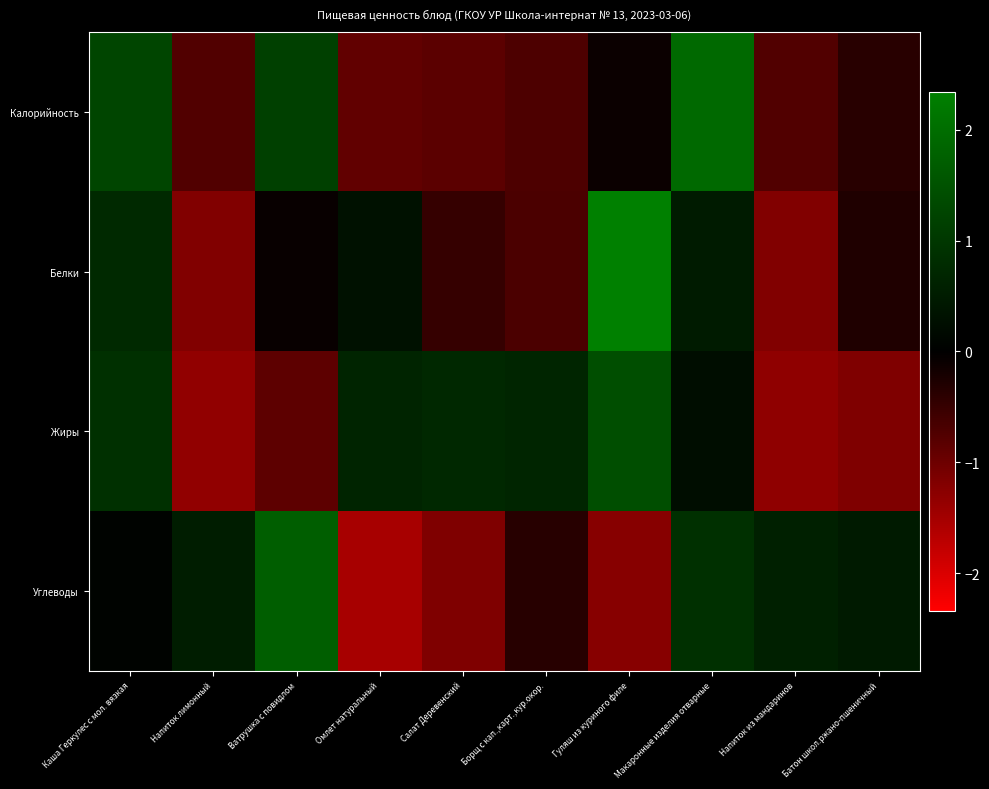

Reading left to right, list all the values displayed in this chart.

Калорийность: Каша Геркулес с мол. вязкая=1.3	Напиток лимонный=-0.7	Ватрушка с повидлом=1.2	Омлет натуральный=-0.9	Салат Деревенский=-0.8	Борщ с кап.,карт.,кур.окор.=-0.7	Гуляш из куриного филе=-0.1	Макаронные изделия отварные=1.9	Напиток из мандаринов=-0.7	Батон школ.ржано-пшеничный=-0.4
Белки: Каша Геркулес с мол. вязкая=0.8	Напиток лимонный=-1.2	Ватрушка с повидлом=-0.1	Омлет натуральный=0.3	Салат Деревенский=-0.5	Борщ с кап.,карт.,кур.окор.=-0.7	Гуляш из куриного филе=2.3	Макаронные изделия отварные=0.5	Напиток из мандаринов=-1.2	Батон школ.ржано-пшеничный=-0.3
Жиры: Каша Геркулес с мол. вязкая=0.9	Напиток лимонный=-1.3	Ватрушка с повидлом=-0.9	Омлет натуральный=0.7	Салат Деревенский=0.7	Борщ с кап.,карт.,кур.окор.=0.7	Гуляш из куриного филе=1.4	Макаронные изделия отварные=0.2	Напиток из мандаринов=-1.3	Батон школ.ржано-пшеничный=-1.2
Углеводы: Каша Геркулес с мол. вязкая=0.1	Напиток лимонный=0.5	Ватрушка с повидлом=1.7	Омлет натуральный=-1.5	Салат Деревенский=-1.2	Борщ с кап.,карт.,кур.окор.=-0.4	Гуляш из куриного филе=-1.2	Макаронные изделия отварные=0.9	Напиток из мандаринов=0.6	Батон школ.ржано-пшеничный=0.5